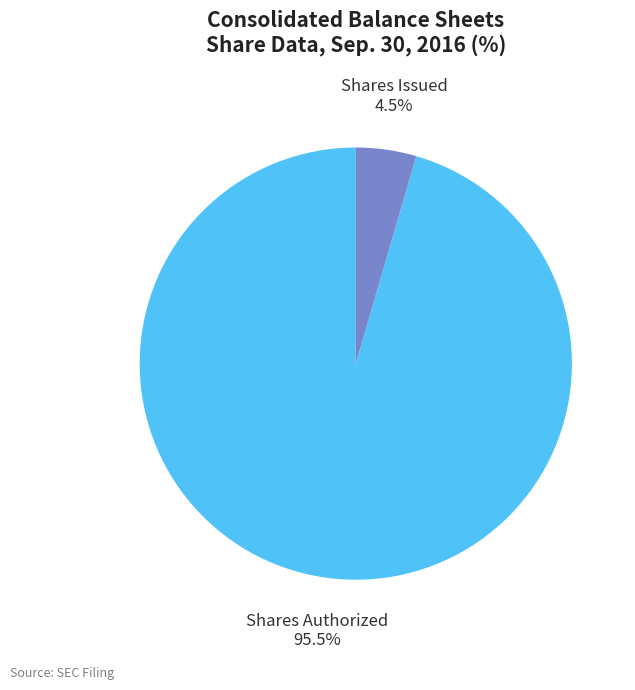

Is there a majority slice in this chart?

Yes